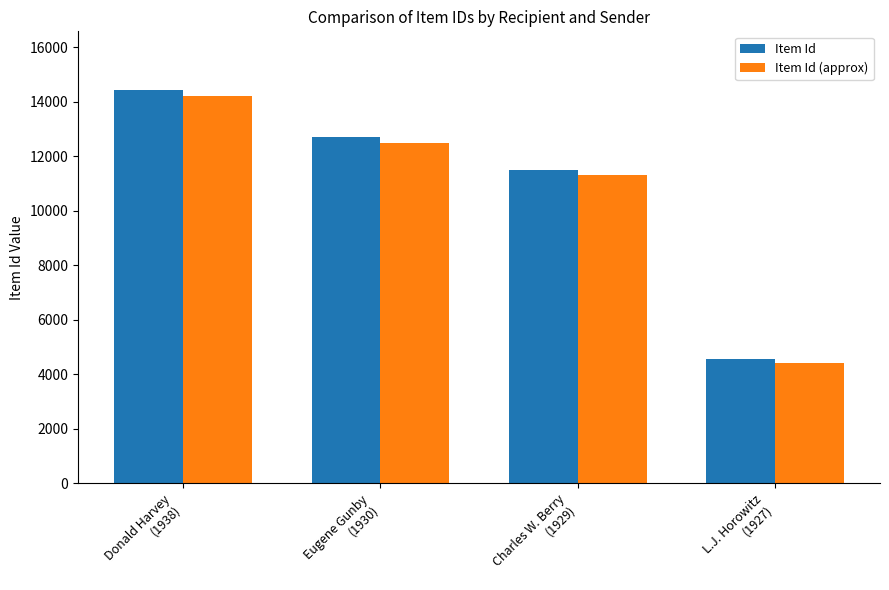

Which label corresponds to the largest value in the chart?

Donald Harvey
(1938)